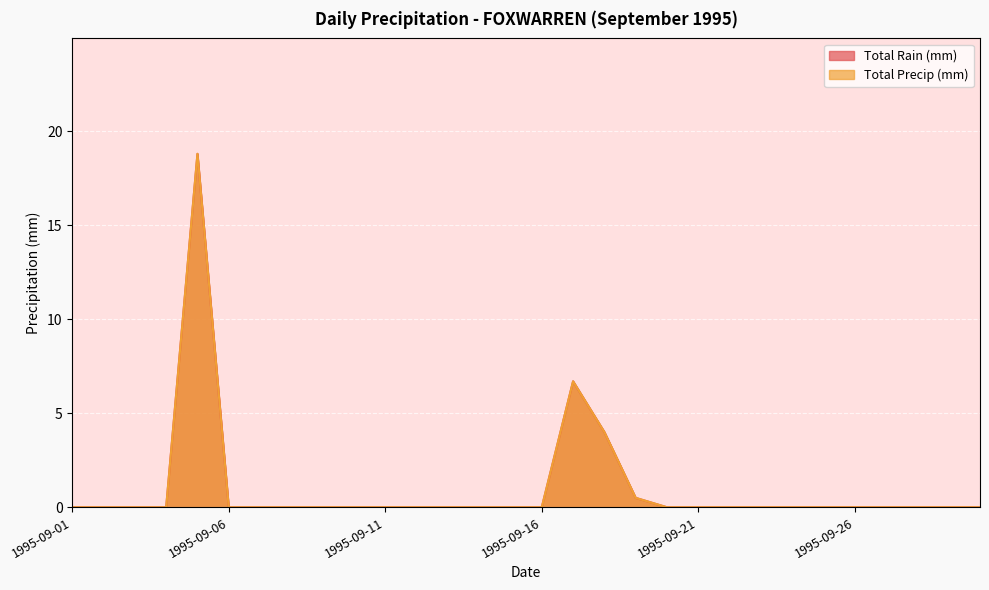

Does the chart display data point markers on the line(s)?

No